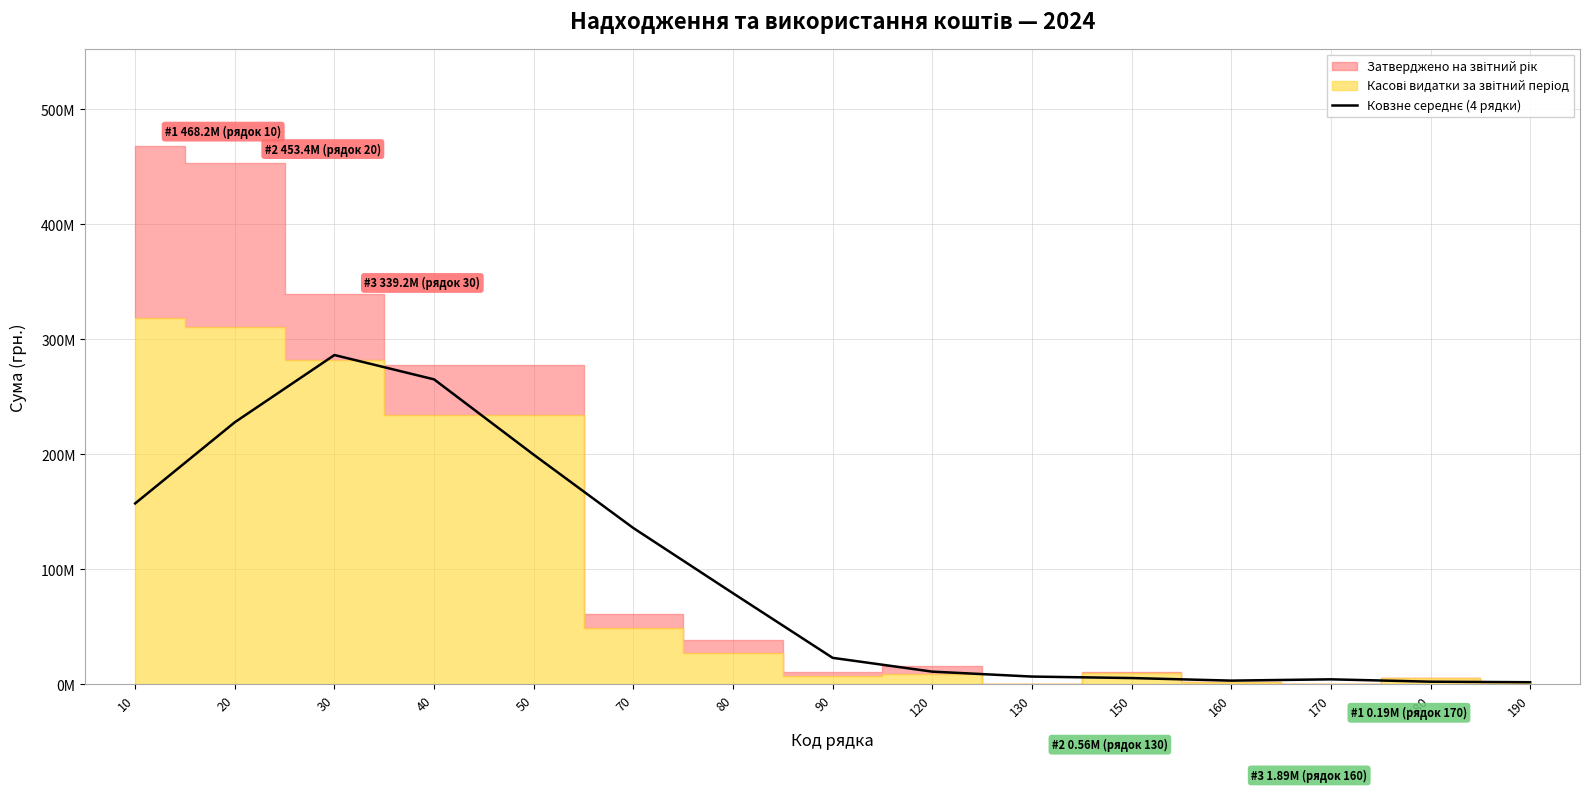

Between 130 and 90, which is larger?

90